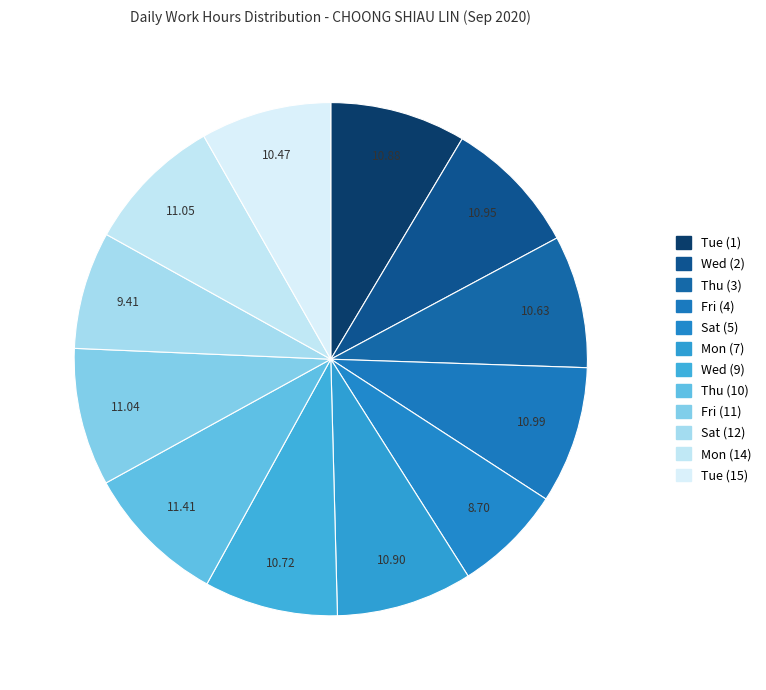

Combined, do Thu (10) and Tue (15) account for over 50%?

No